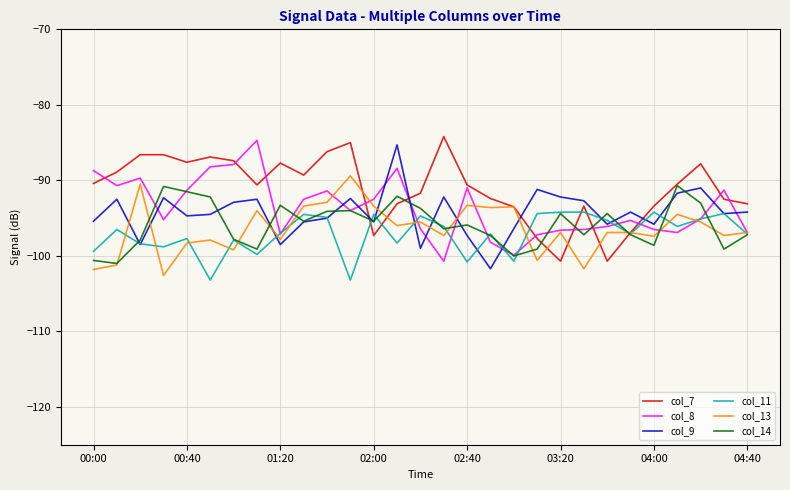

True or false: col_13 and col_9 intersect in this chart.

True